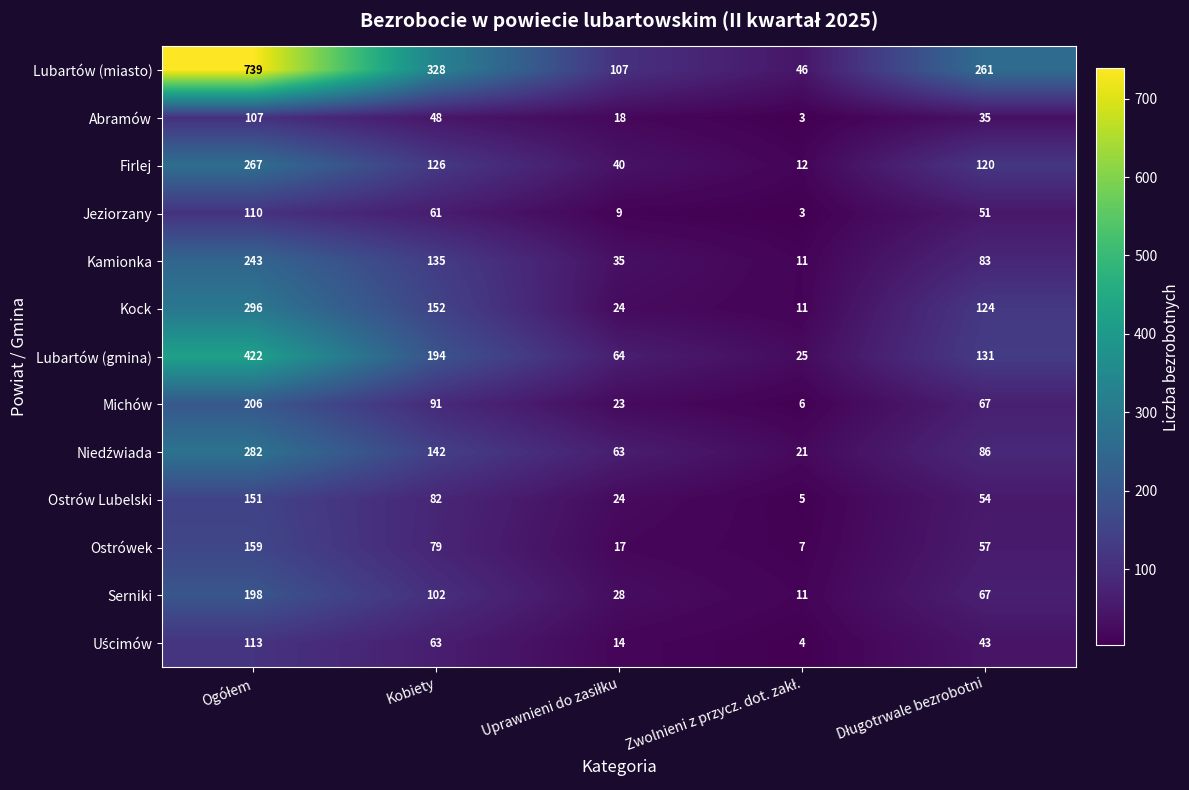

What is the smallest value displayed?

3